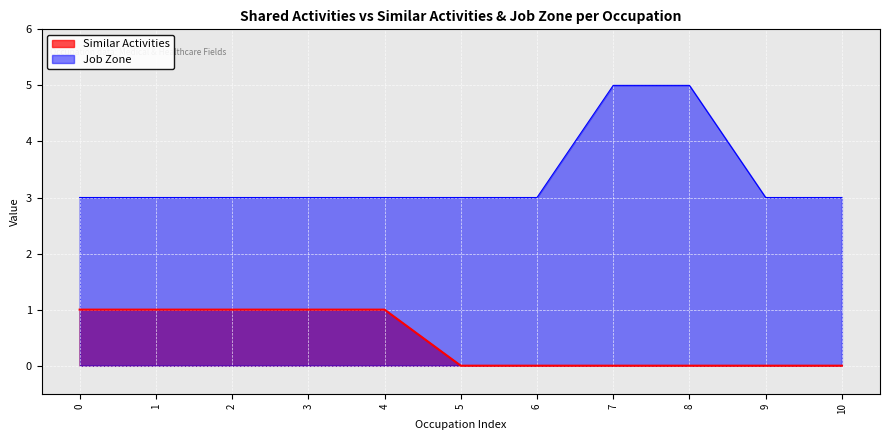

What is the difference between the maximum and minimum values in the Similar Activities series?

1